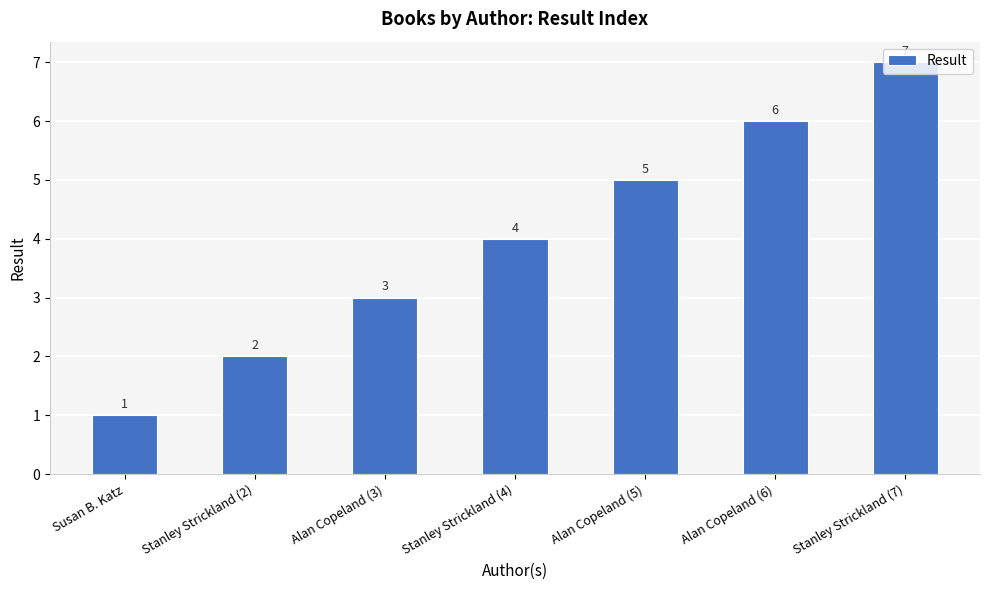

True or false: the data shows 7 at Stanley Strickland (7).

True